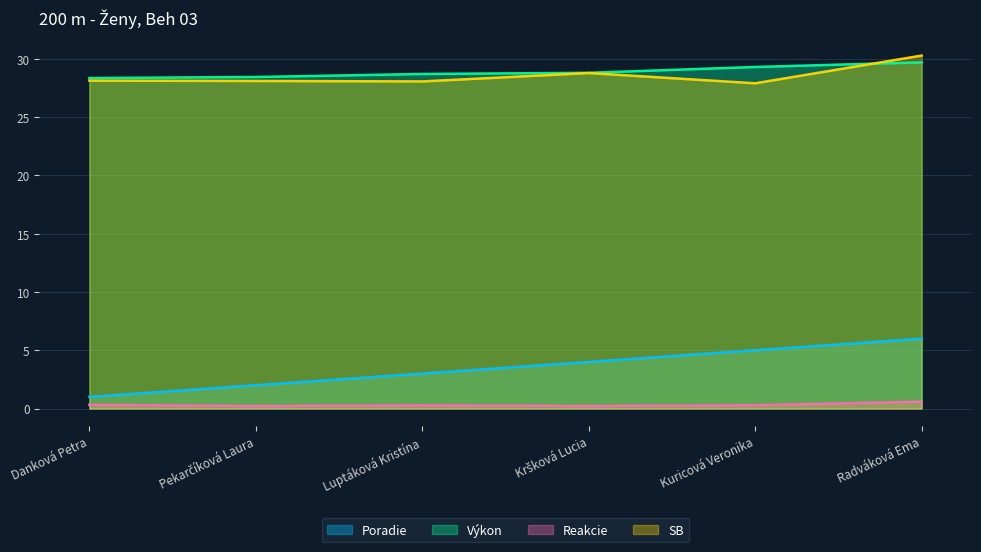

Reading right to left, list all the values displayed in this chart.

Poradie: Radváková Ema=6.0	Kuricová Veronika=5.0	Kršková Lucia=4.0	Luptáková Kristína=3.0	Pekarčíková Laura=2.0	Danková Petra=1.0
Výkon: Radváková Ema=29.7	Kuricová Veronika=29.3	Kršková Lucia=28.8	Luptáková Kristína=28.7	Pekarčíková Laura=28.4	Danková Petra=28.4
Reakcie: Radváková Ema=0.6	Kuricová Veronika=0.3	Kršková Lucia=0.2	Luptáková Kristína=0.3	Pekarčíková Laura=0.2	Danková Petra=0.3
SB: Radváková Ema=30.3	Kuricová Veronika=27.9	Kršková Lucia=28.8	Luptáková Kristína=28.1	Pekarčíková Laura=28.1	Danková Petra=28.1